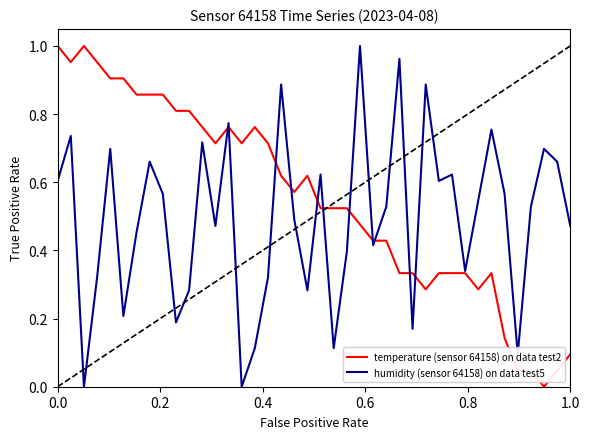

Rank the series by their average value, from lowest to highest.

humidity (sensor 64158) on data test5, temperature (sensor 64158) on data test2